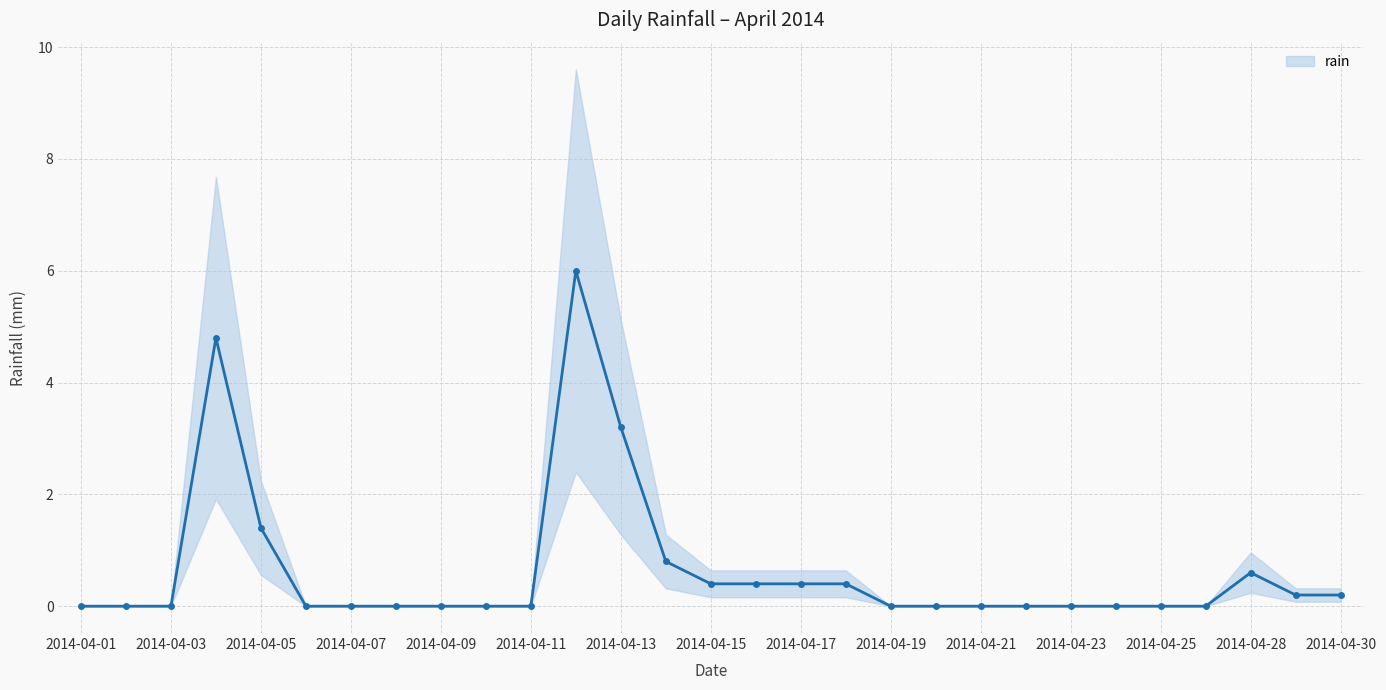

How many categories are shown in the chart?

29